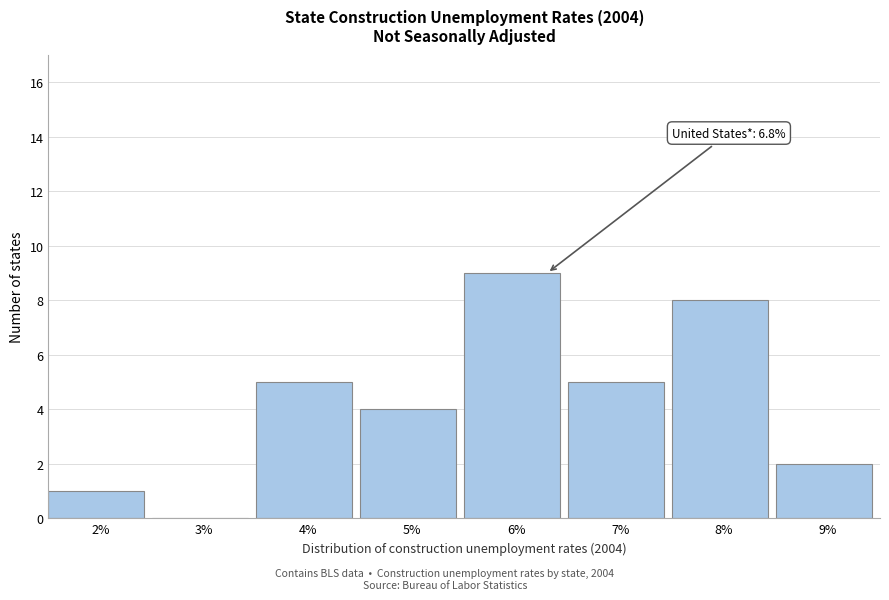

Reading left to right, what are all the values shown in this chart?

2%=1	3%=0	4%=5	5%=4	6%=9	7%=5	8%=8	9%=2